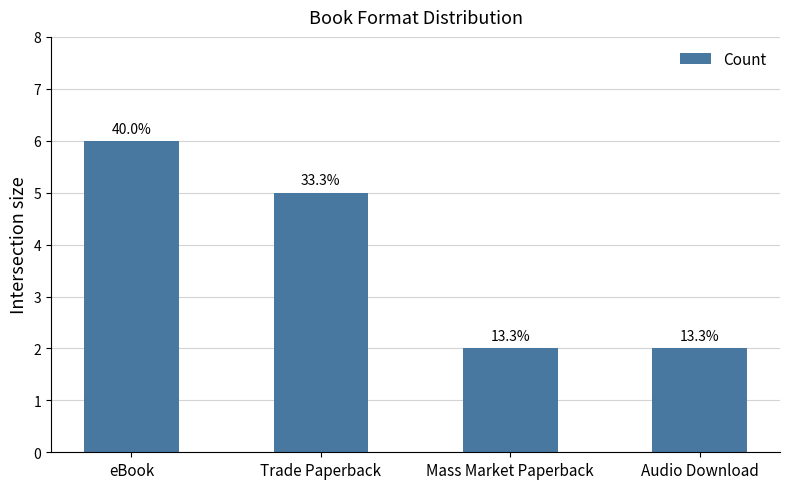

How many bars are there in total?

4